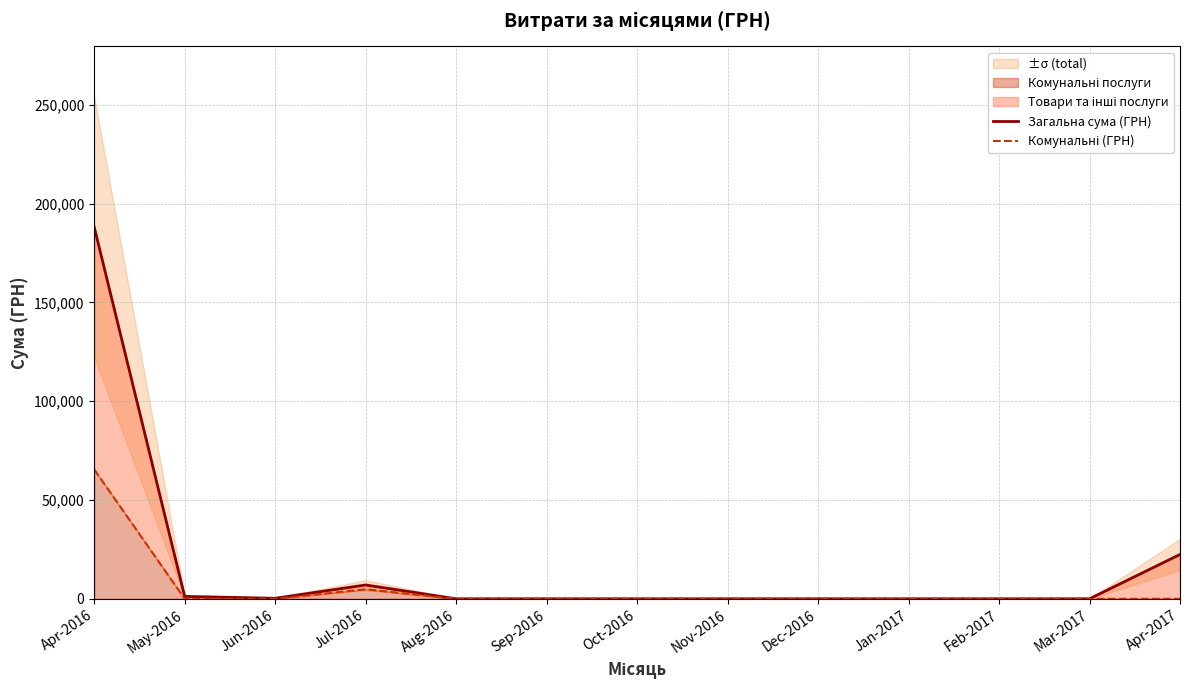

What position from the right is Feb-2017?

3